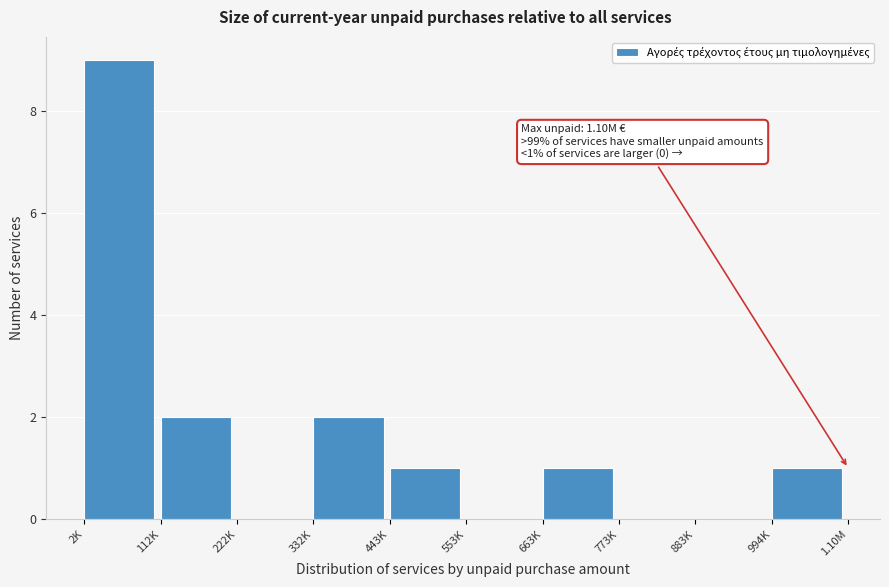

Reading left to right, what are all the values shown in this chart?

2K=9	112K=2	222K=0	332K=2	443K=1	553K=0	663K=1	773K=0	883K=0	994K=1